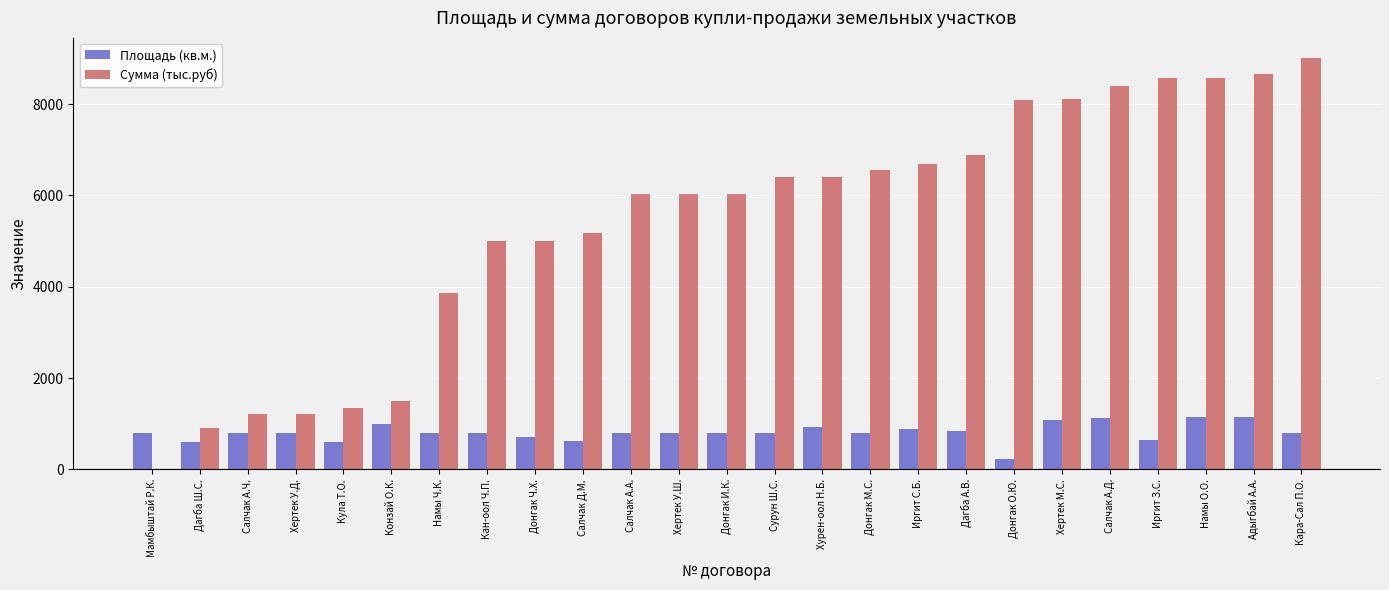

What is the sum of the Сумма (тыс.руб) values at Кара-Сал П.О. and Сурун Ш.С.?

15400.0